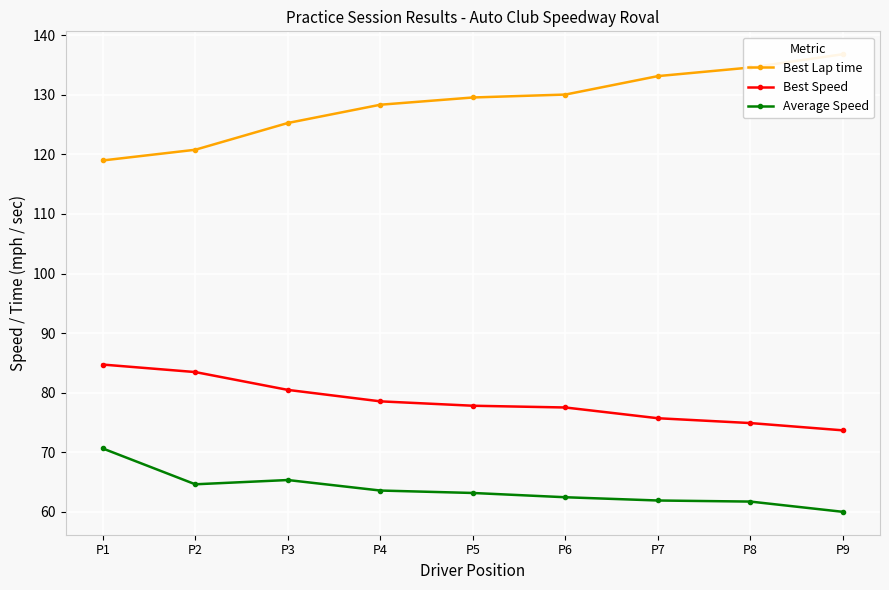

What is the maximum value for Average Speed?

70.6